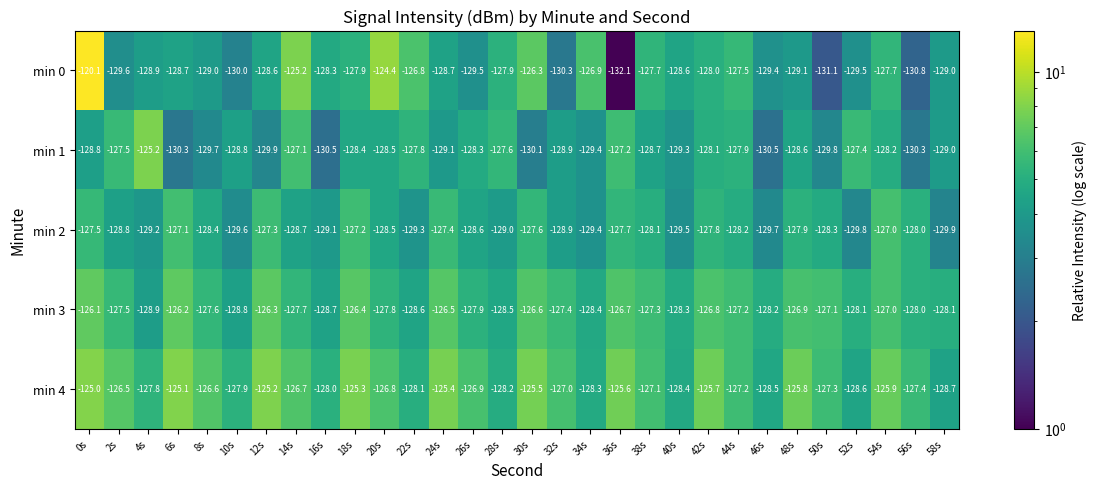

Where does the min 2 series first go above -128?

0s